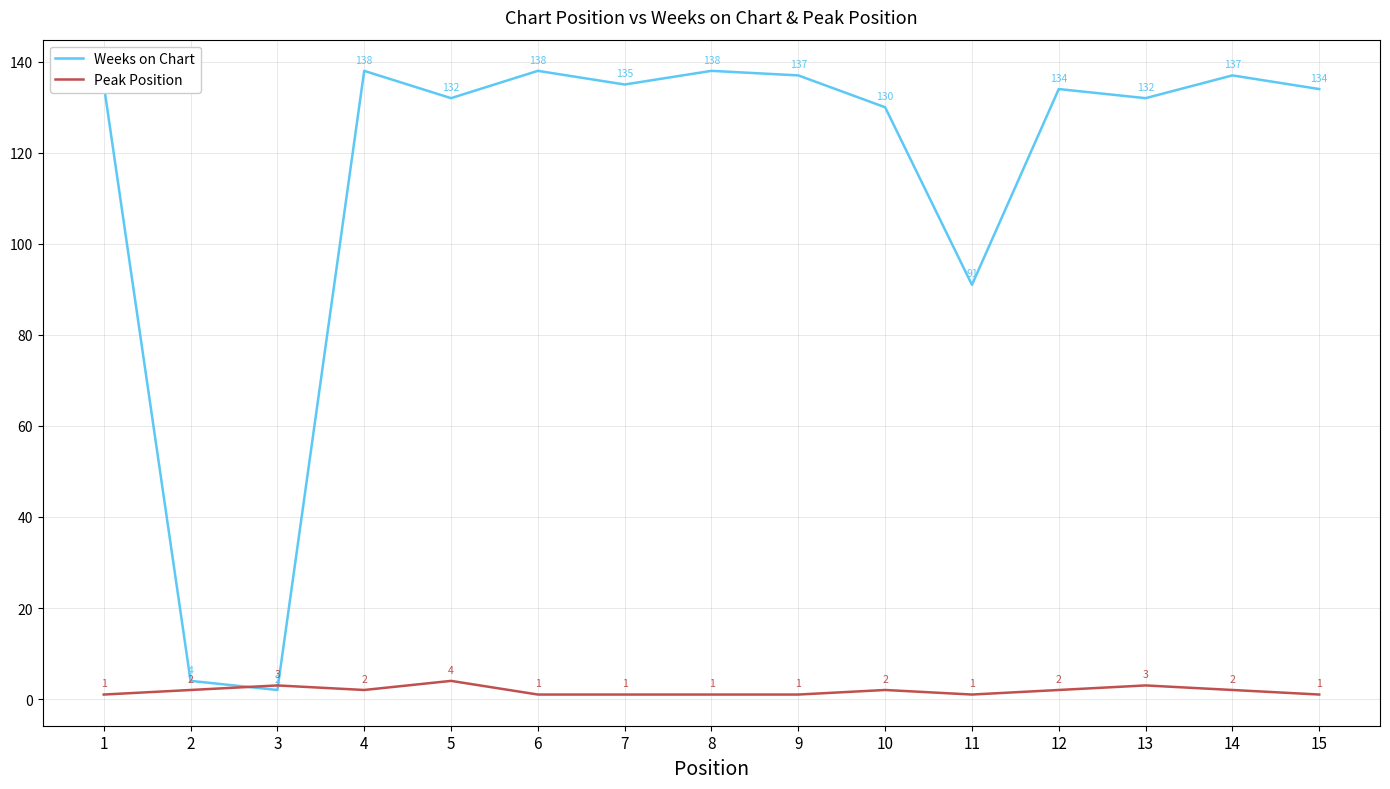

What is the lowest value of the Weeks on Chart series?

2